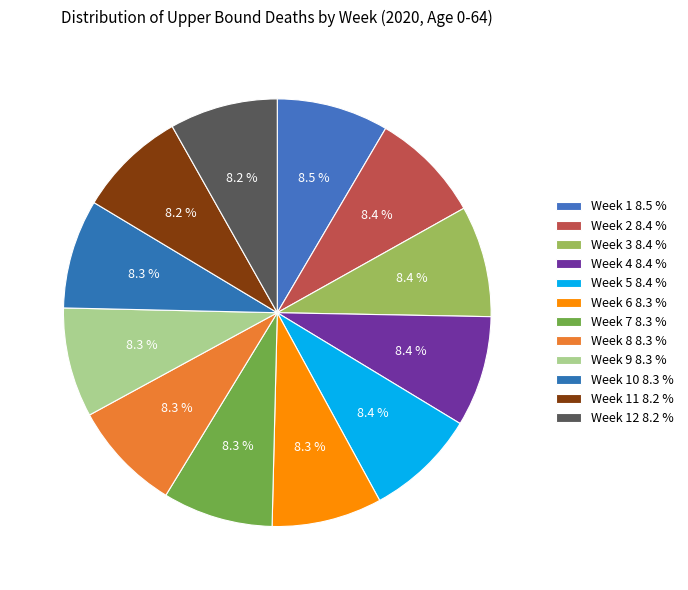

How many segments does this pie chart have?

12